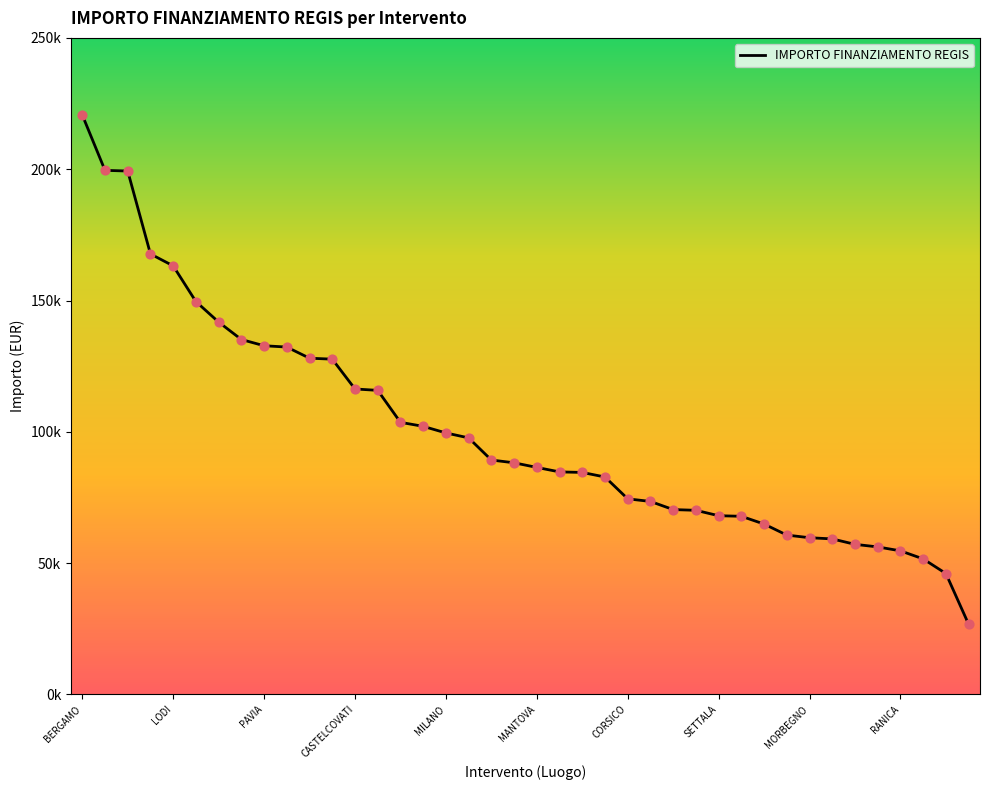

Does the chart have visible grid lines?

No